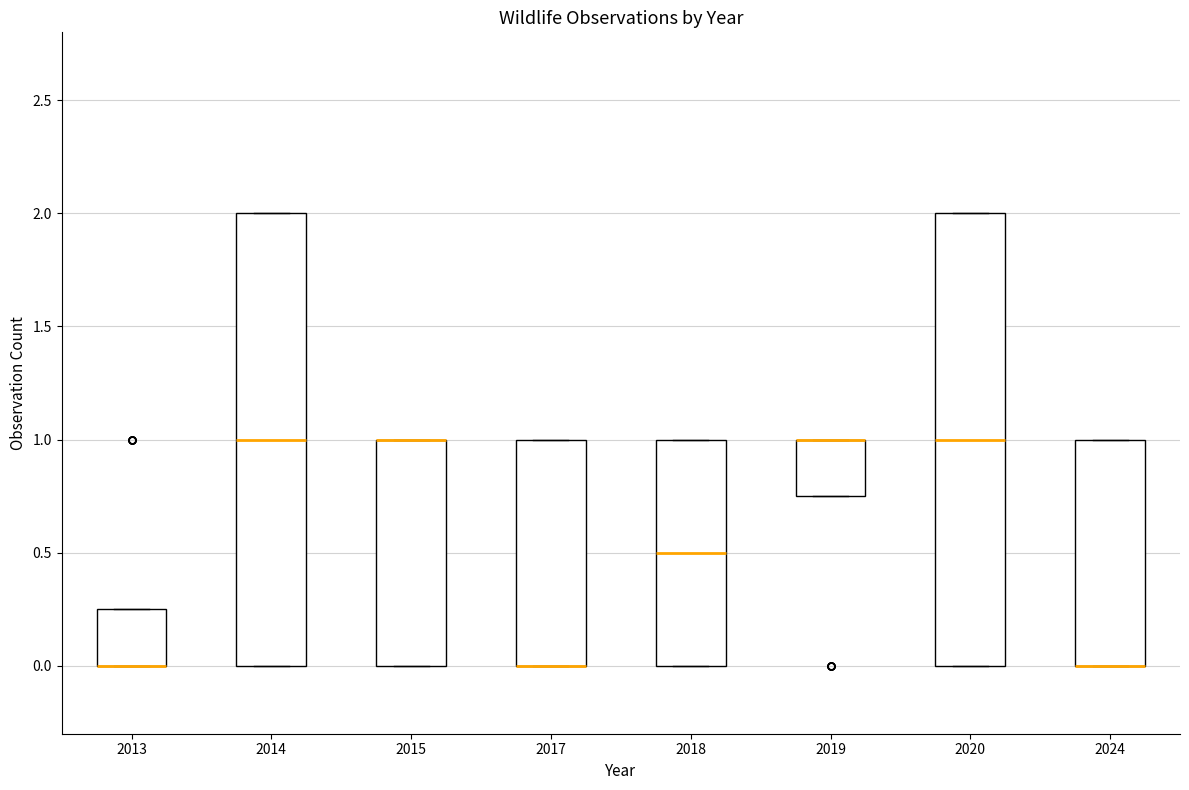

Reading left to right, transcribe this box plot: for each box, give where its median line is, the range the box spans, and where its two whiskers end, as read against the y-axis. The values are not printed on the chart, so give them approximately, as read against the axis.

2013: median 0.00 (drawn on the box's lower edge), box 0.00 to 0.25, whiskers 0.00 to 0.25
2014: median 1.00, box 0.00 to 2.00, whiskers 0.00 to 2.00
2015: median 1.00 (drawn on the box's upper edge), box 0.00 to 1.00, whiskers 0.00 to 1.00
2017: median 0.00 (drawn on the box's lower edge), box 0.00 to 1.00, whiskers 0.00 to 1.00
2018: median 0.50, box 0.00 to 1.00, whiskers 0.00 to 1.00
2019: median 1.00 (drawn on the box's upper edge), box 0.75 to 1.00, whiskers 0.75 to 1.00
2020: median 1.00, box 0.00 to 2.00, whiskers 0.00 to 2.00
2024: median 0.00 (drawn on the box's lower edge), box 0.00 to 1.00, whiskers 0.00 to 1.00